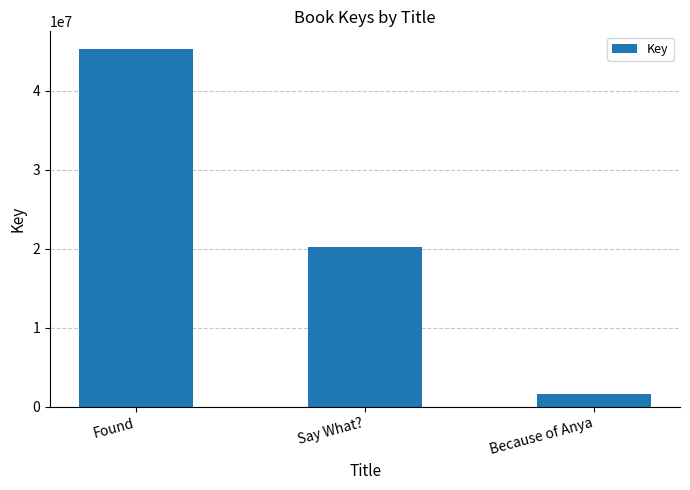

Between Say What? and Because of Anya, which is larger?

Say What?